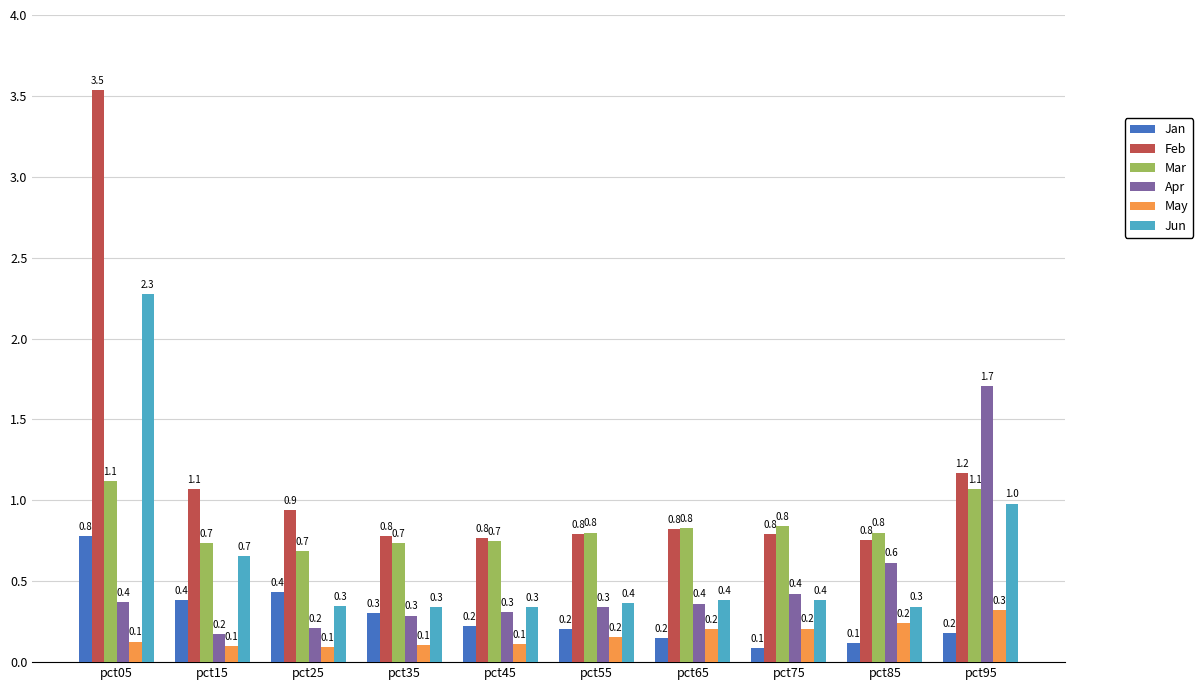

What is the spread (max minus min) of values at pct65?

0.7